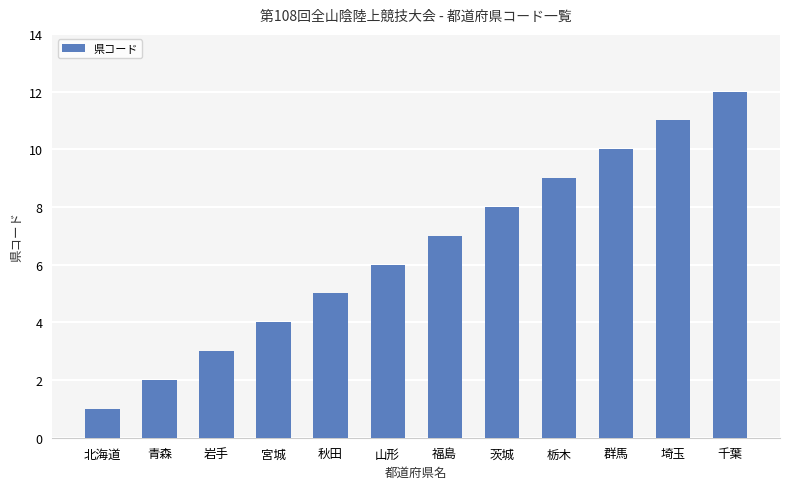

What is the sum of all values?

78